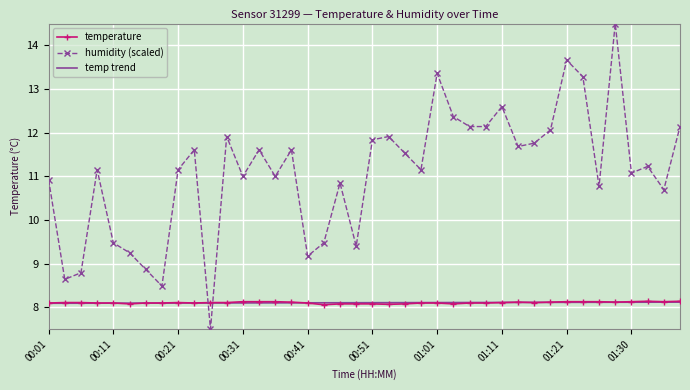

Count the temperature values in the range 8 to 9.

40